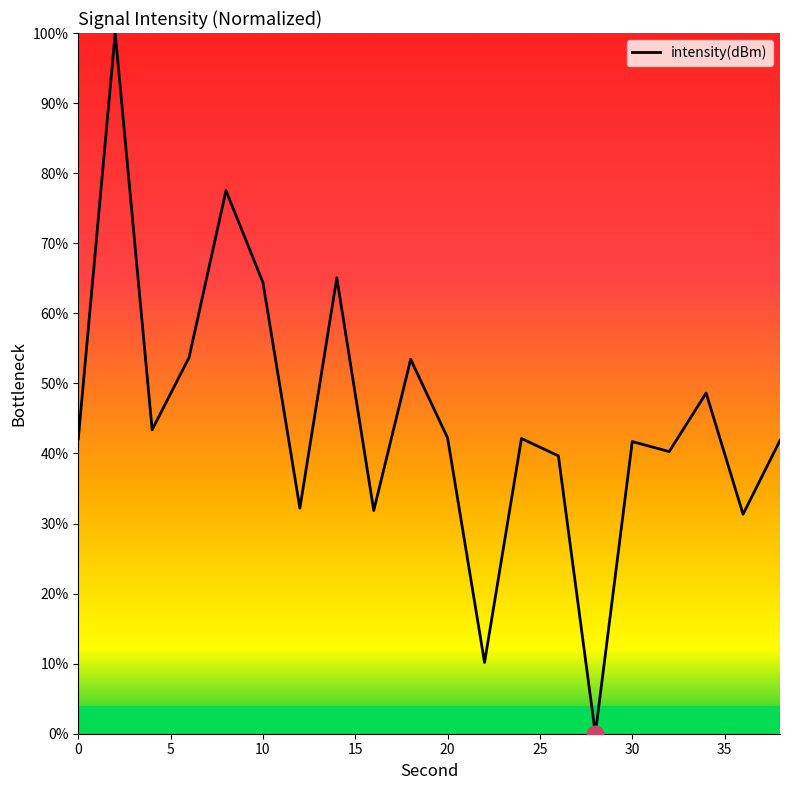

What is the difference between the maximum and minimum values?

100.0